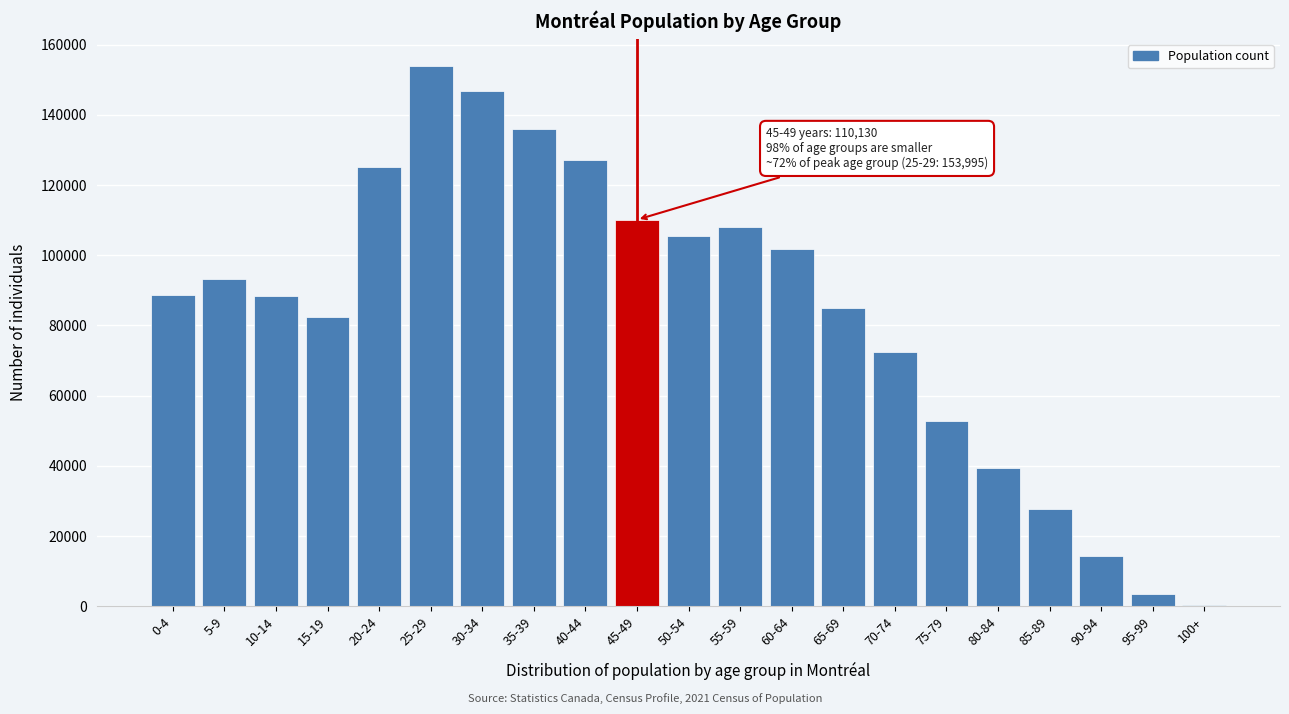

What is the greatest value displayed?

153995